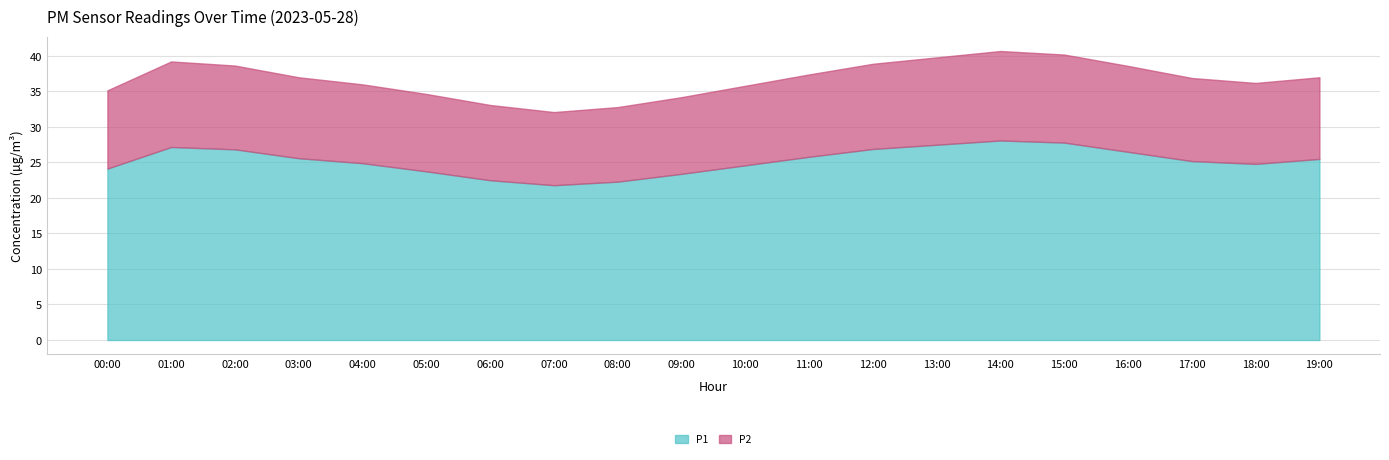

What is the label of the 10th point from the left?

09:00